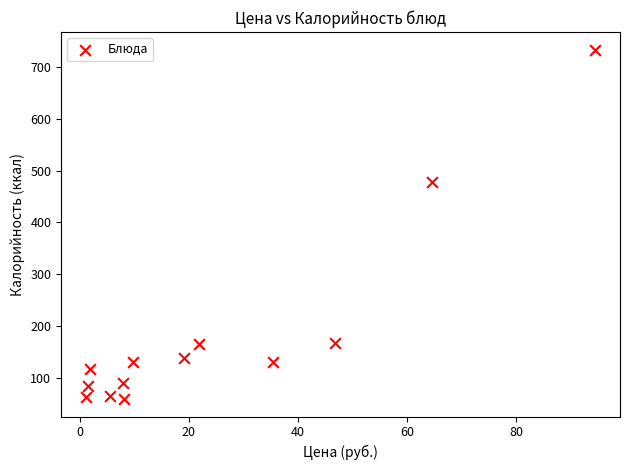

What is the range of X values (max minus min)?

93.2